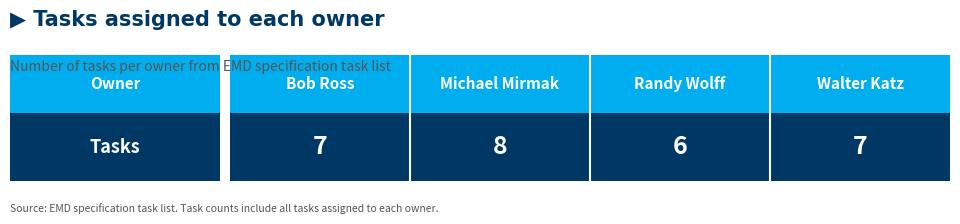

Read the value at Walter Katz.

7